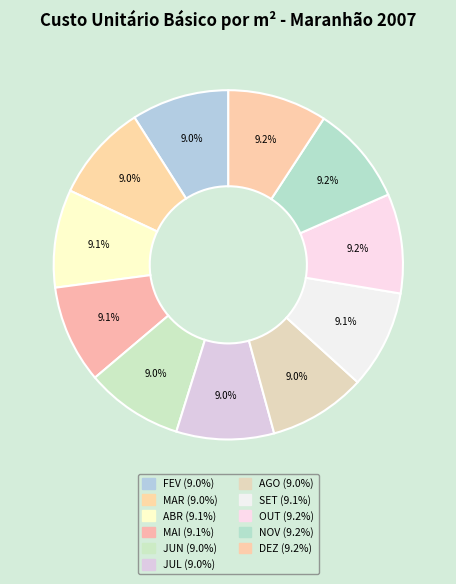

What is the largest slice in the pie chart?

OUT